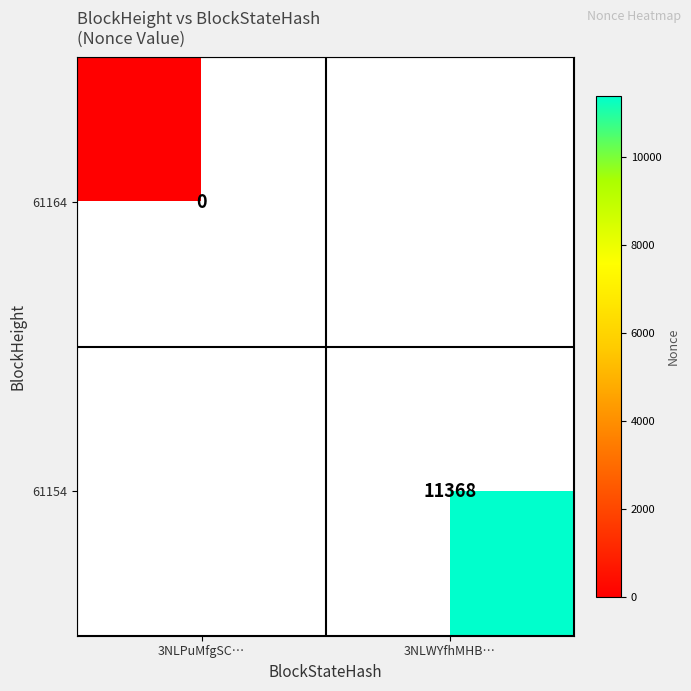

Is it true that 61154 equals 11368 at 3NLWYfhMHB…?

True